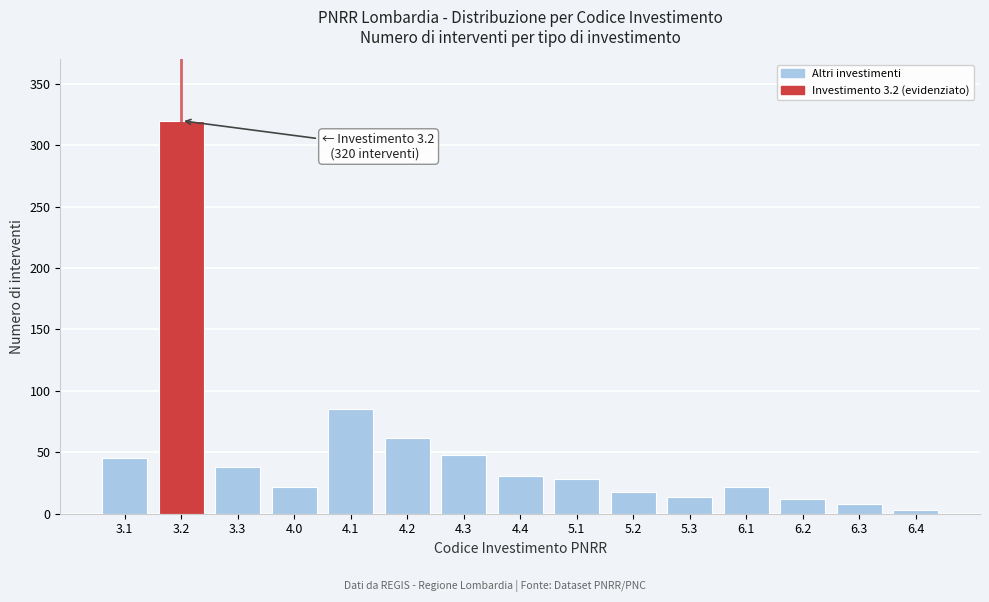

Reading left to right, what are all the values shown in this chart?

45	320	38	22	85	62	48	31	28	18	14	22	12	8	3